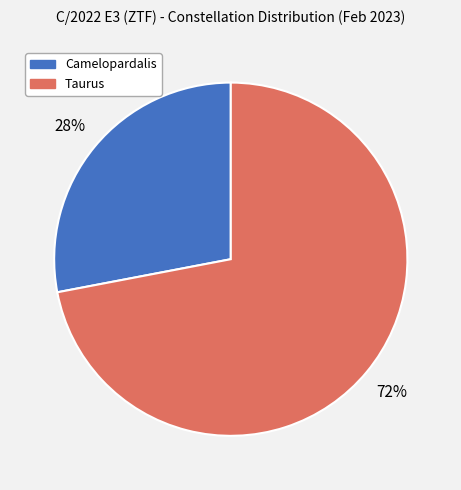

To the nearest percent, what is the difference between the largest and smallest slice percentages?

44%